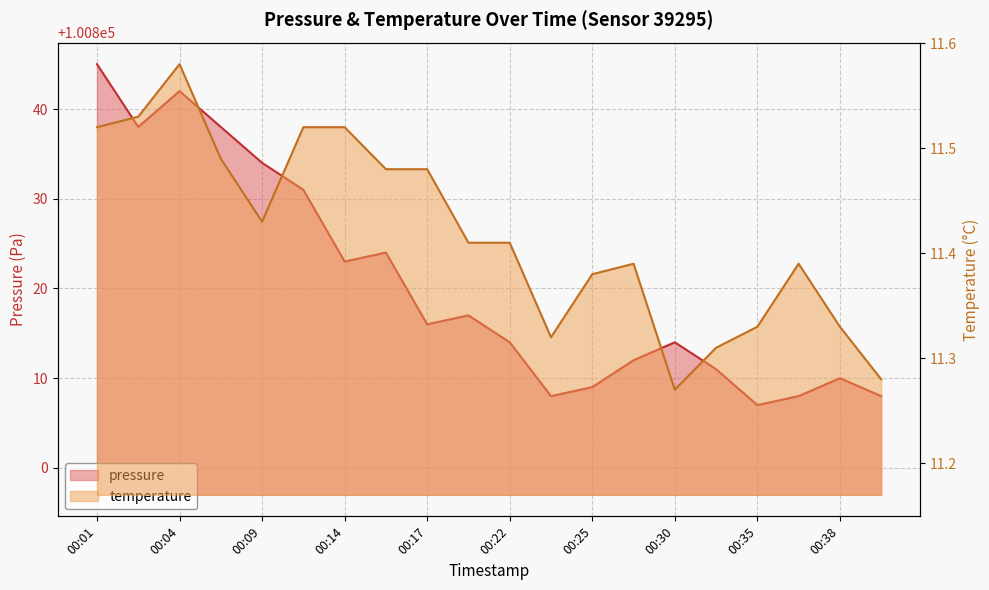

Between 00:28 and 00:36, which series saw the biggest shift?

pressure